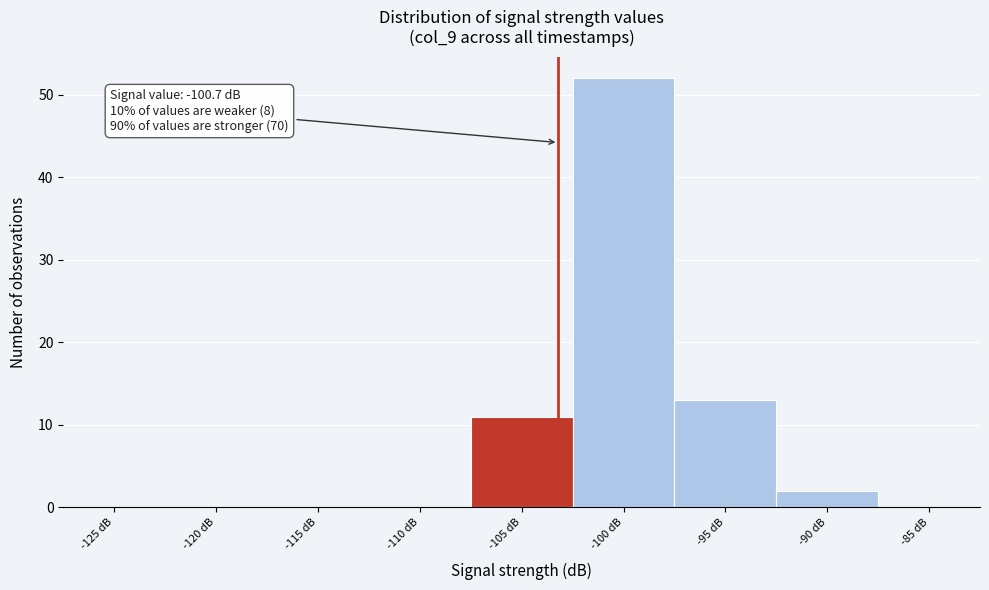

Reading right to left, list all the values displayed in this chart.

-85 dB=0	-90 dB=2	-95 dB=13	-100 dB=52	-105 dB=11	-110 dB=0	-115 dB=0	-120 dB=0	-125 dB=0